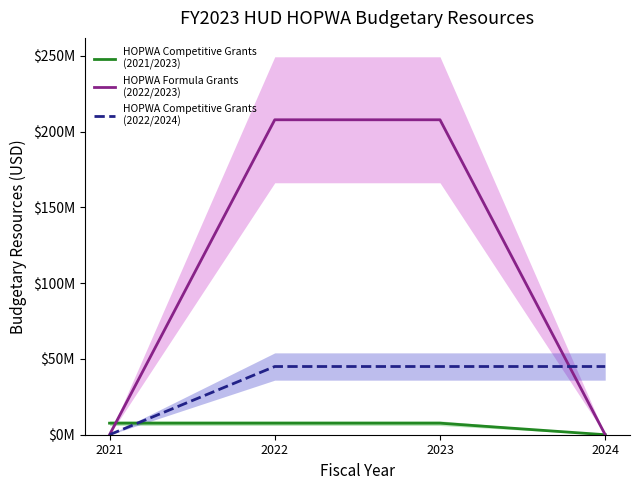

Is this an area chart (filled region under the line)?

No